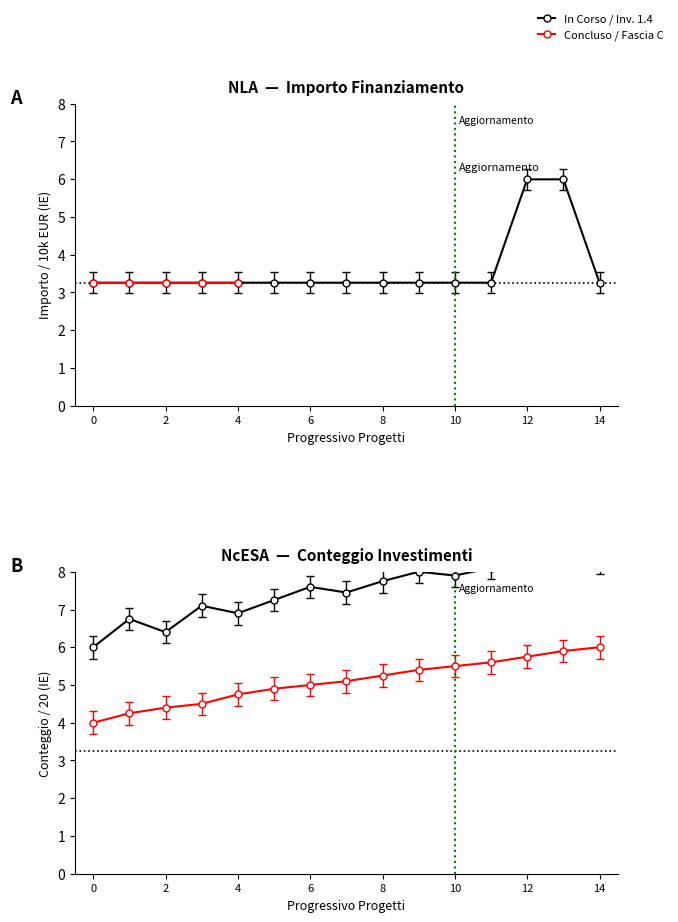

What value does the data have at 12?

6.0